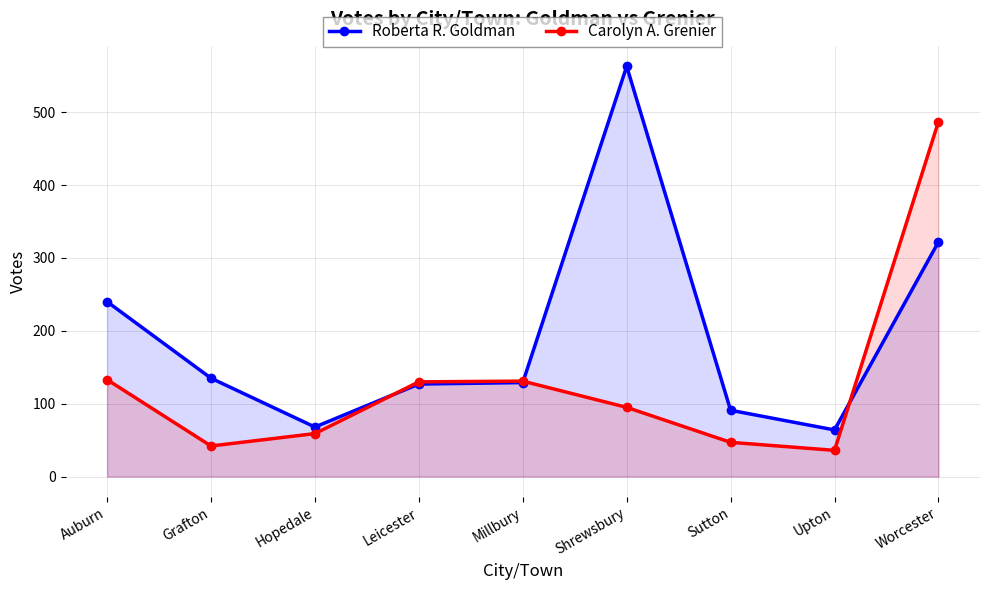

What is the difference between the maximum and minimum values in the Roberta R. Goldman series?

499